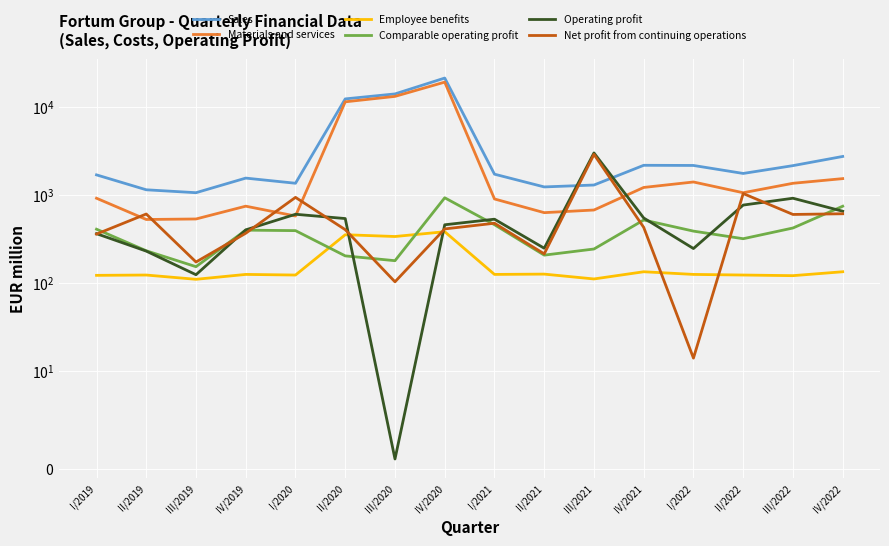

Reading right to left, extract all data points from this chart.

Sales: IV/2022=2736	III/2022=2152	II/2022=1754	I/2022=2162	IV/2021=2171	III/2021=1296	II/2021=1233	I/2021=1721	IV/2020=21279	III/2020=14049	II/2020=12330	I/2020=1357	IV/2019=1553	III/2019=1060	II/2019=1144	I/2019=1690
Materials and services: IV/2022=1532	III/2022=1356	II/2022=1059	I/2022=1403	IV/2021=1216	III/2021=674	II/2021=629	I/2021=900	IV/2020=19127	III/2020=13170	II/2020=11424	I/2020=576	IV/2019=745	III/2019=533	II/2019=526	I/2019=917
Employee benefits: IV/2022=134	III/2022=121	II/2022=123	I/2022=125	IV/2021=134	III/2021=111	II/2021=126	I/2021=125	IV/2020=382	III/2020=337	II/2020=353	I/2020=123	IV/2019=125	III/2019=110	II/2019=123	I/2019=122
Comparable operating profit: IV/2022=744	III/2022=421	II/2022=318	I/2022=388	IV/2021=519	III/2021=243	II/2021=207	I/2021=459	IV/2020=928	III/2020=179	II/2020=203	I/2020=393	IV/2019=398	III/2019=153	II/2019=232	I/2019=408
Operating profit: IV/2022=653	III/2022=917	II/2022=767	I/2022=246	IV/2021=547	III/2021=3000	II/2021=248	I/2021=530	IV/2020=458	III/2020=1	II/2020=539	I/2020=603	IV/2019=401	III/2019=124	II/2019=230	I/2019=363
Net profit from continuing operations: IV/2022=611	III/2022=600	II/2022=1037	I/2022=14	IV/2021=428	III/2021=2888	II/2021=214	I/2021=477	IV/2020=411	III/2020=103	II/2020=403	I/2020=938	IV/2019=367	III/2019=173	II/2019=607	I/2019=359